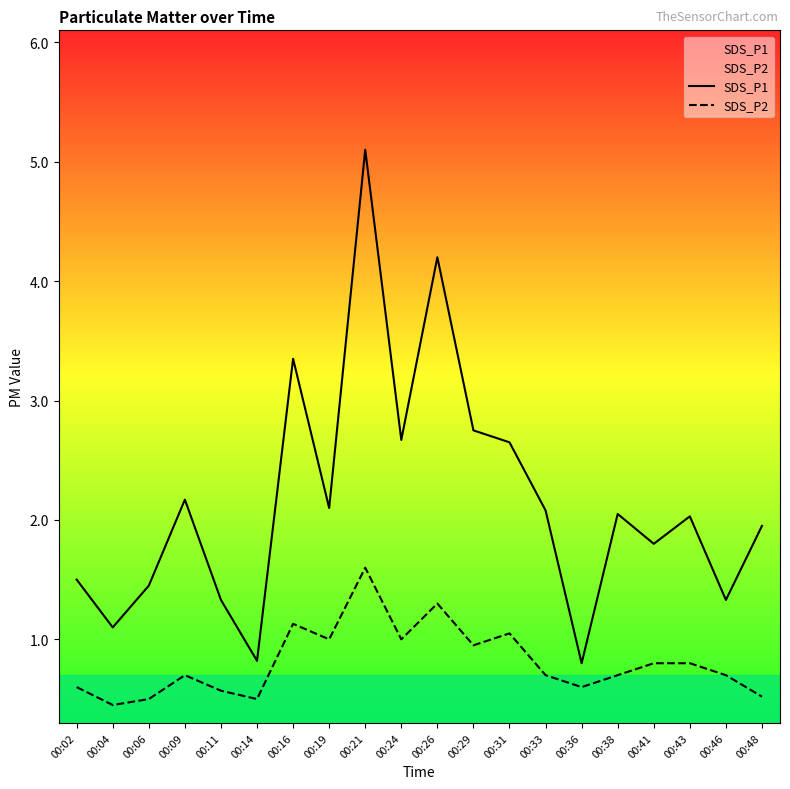

True or false: SDS_P1 has a value of 1.4 at 00:06.

True